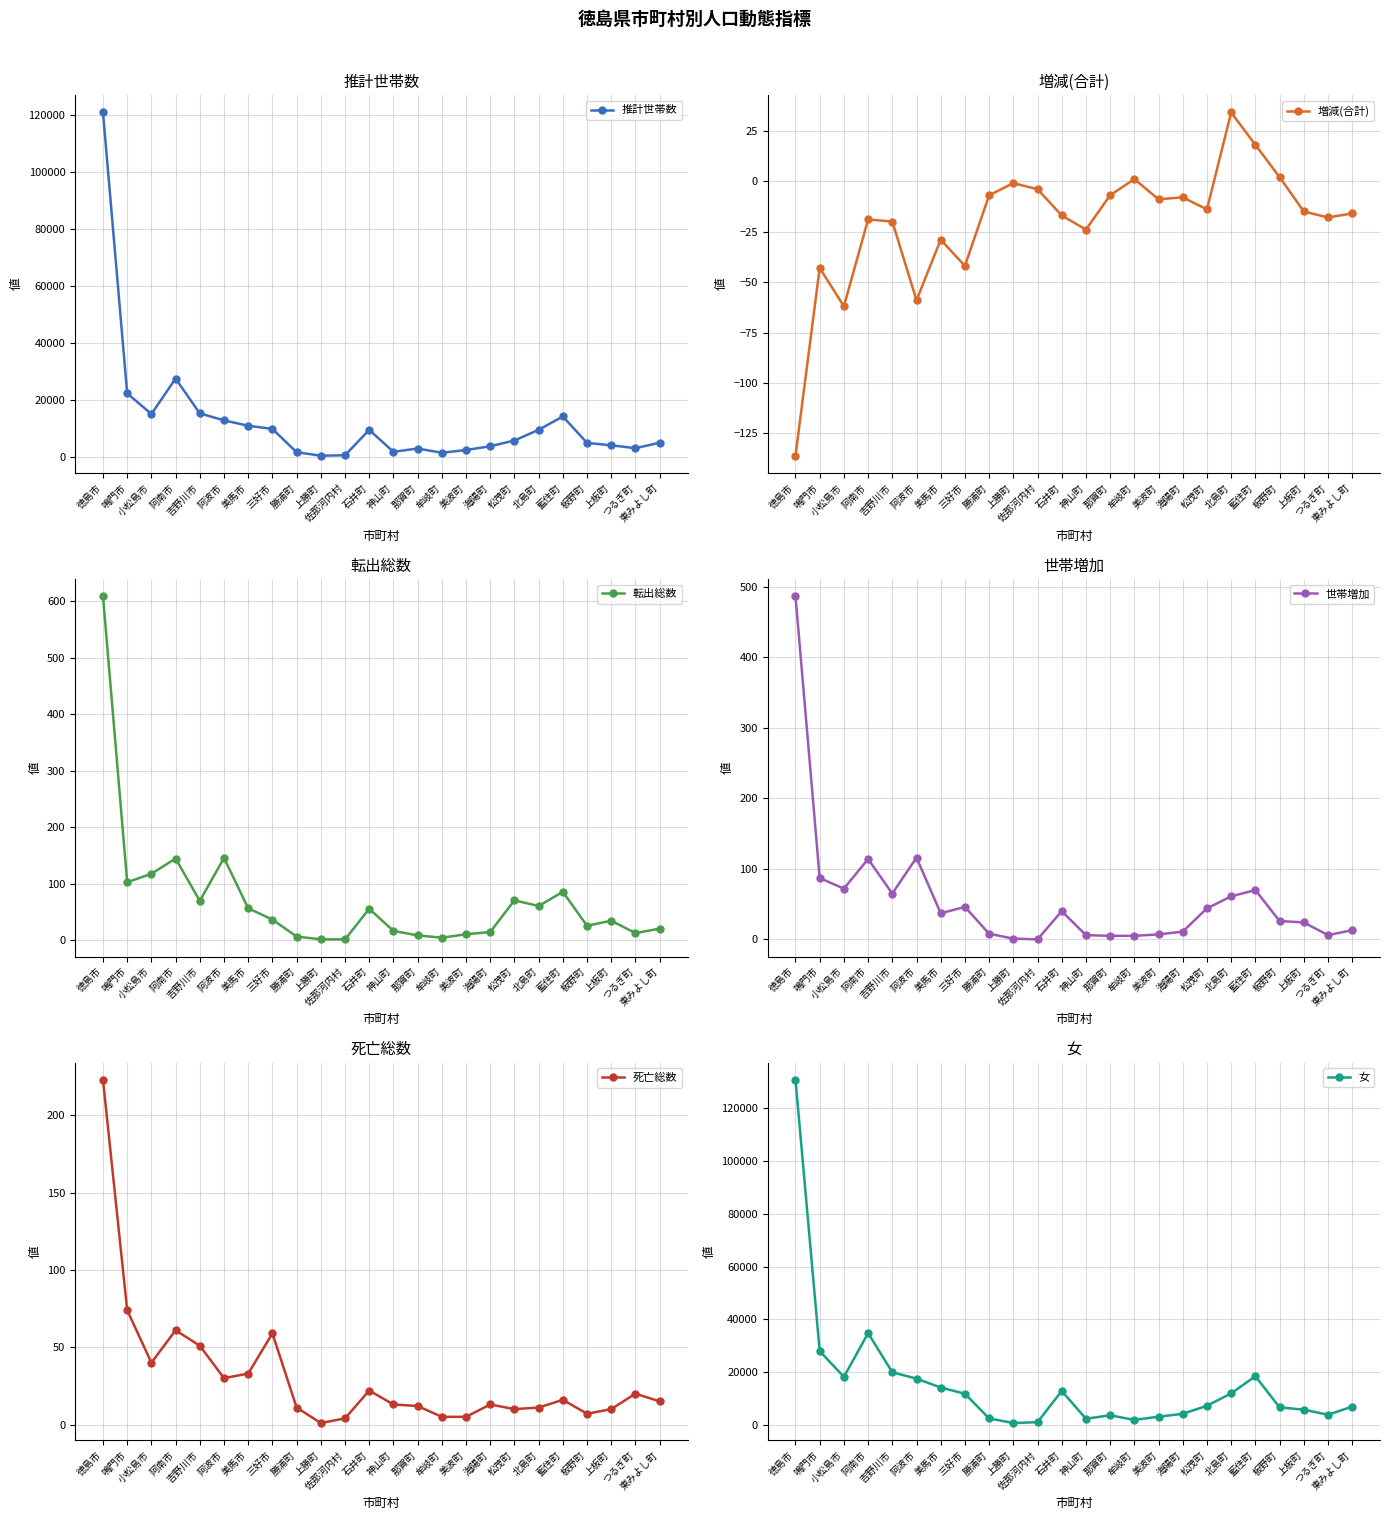

What is the minimum value for 女?

695